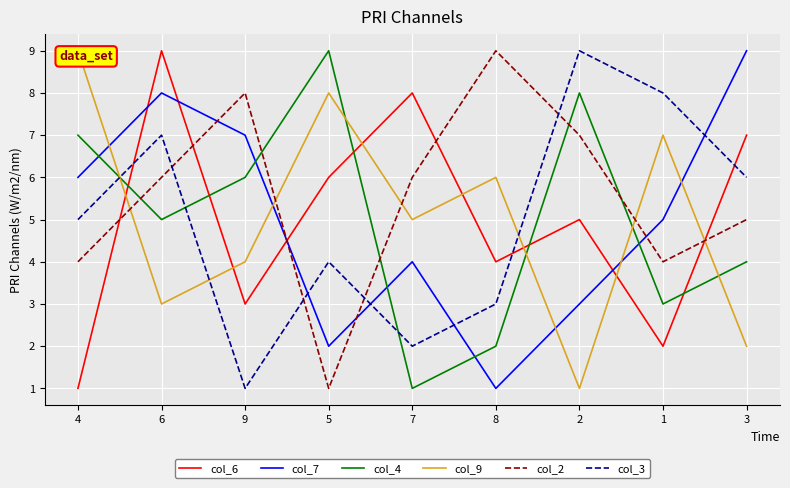

Between which two adjacent categories do col_7 and col_9 first intersect?

4 and 6